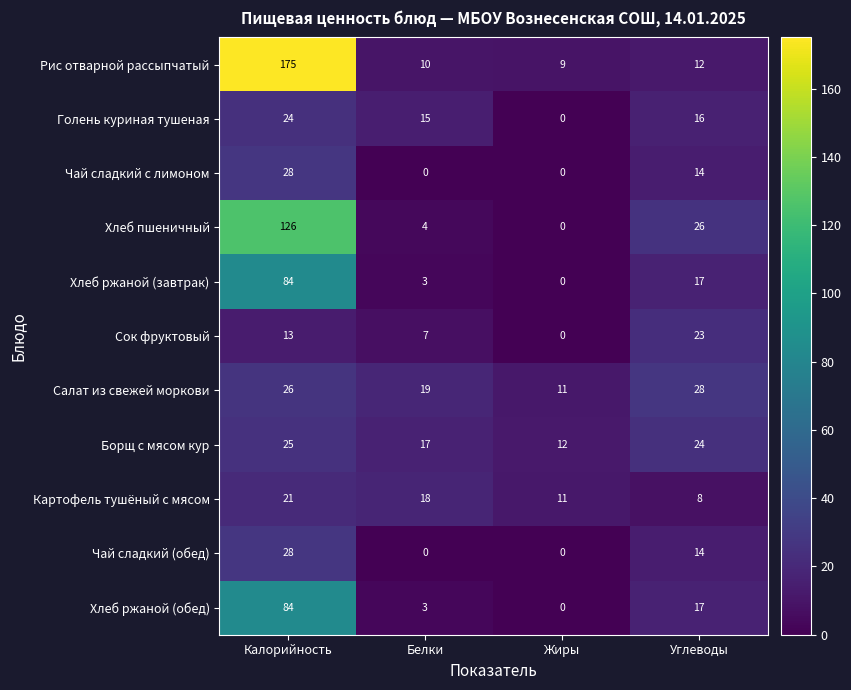

At how many categories does at least one series exceed 4?

4